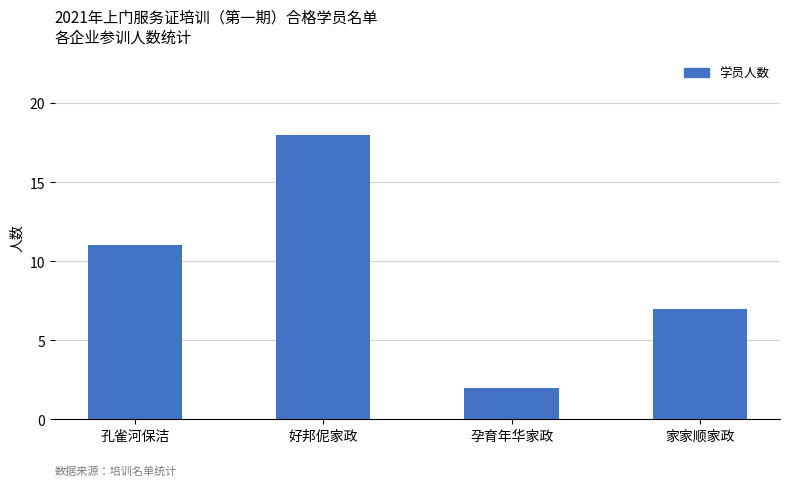

Reading left to right, list all the values displayed in this chart.

孔雀河保洁=11	好邦伲家政=18	孕育年华家政=2	家家顺家政=7